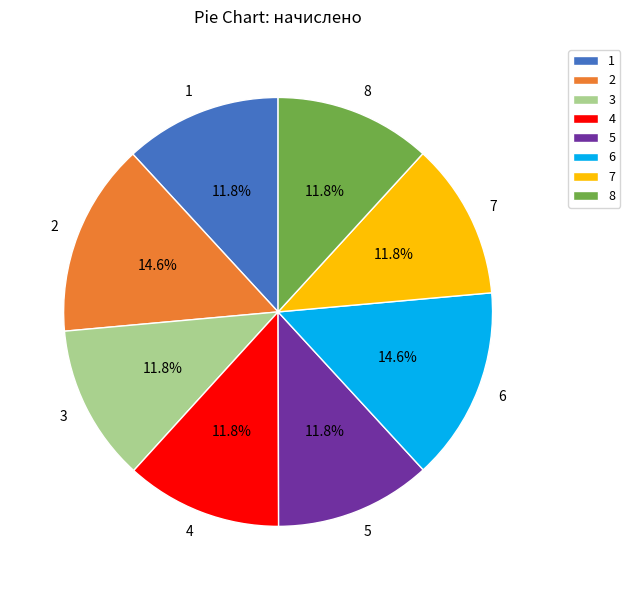

Count the number of slices in the pie.

8